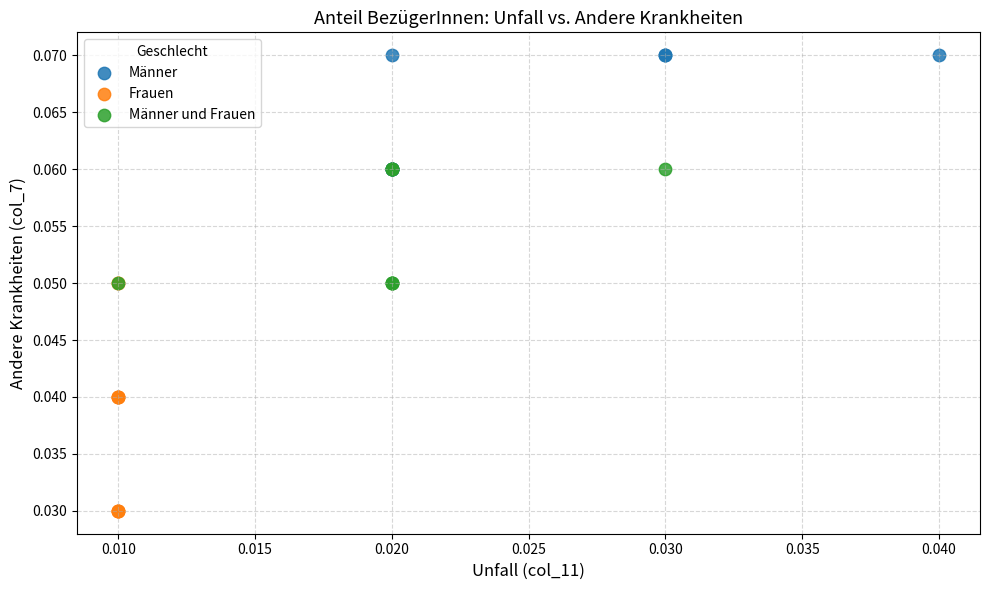

Which series reaches the maximum Y coordinate?

Männer